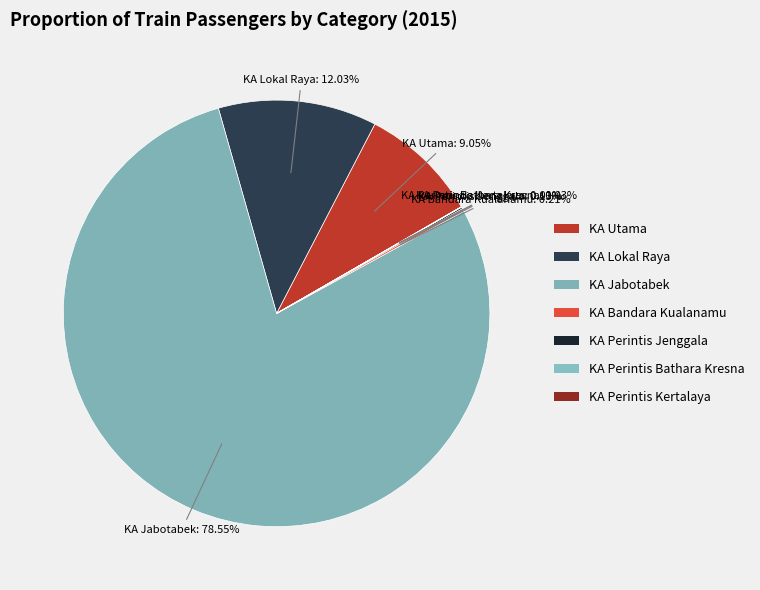

The KA Perintis Bathara Kresna slice represents 14% of the pie. True or false?

False